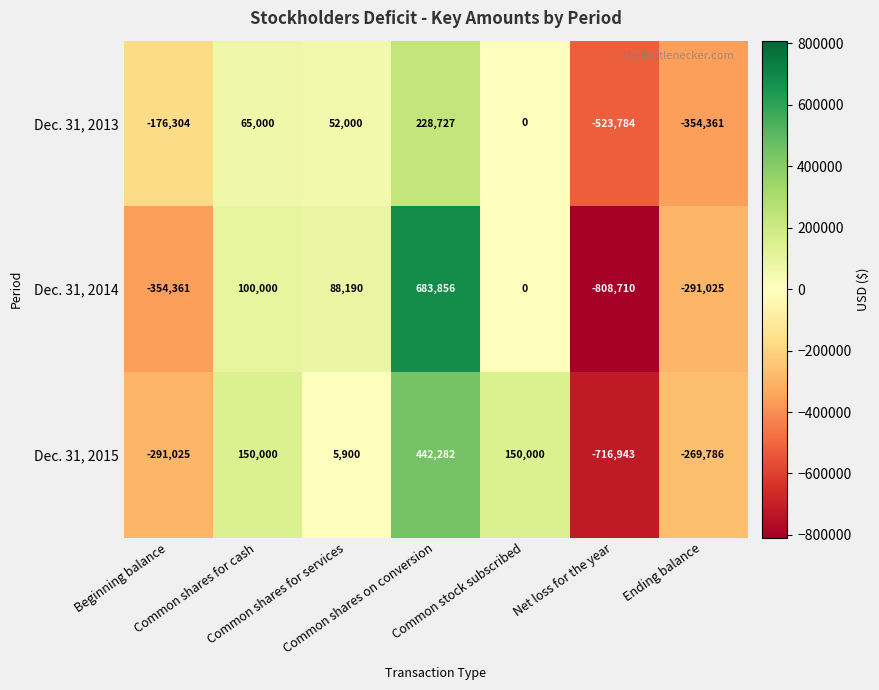

Rank the series by their average value, from highest to lowest.

Dec. 31, 2015, Dec. 31, 2014, Dec. 31, 2013